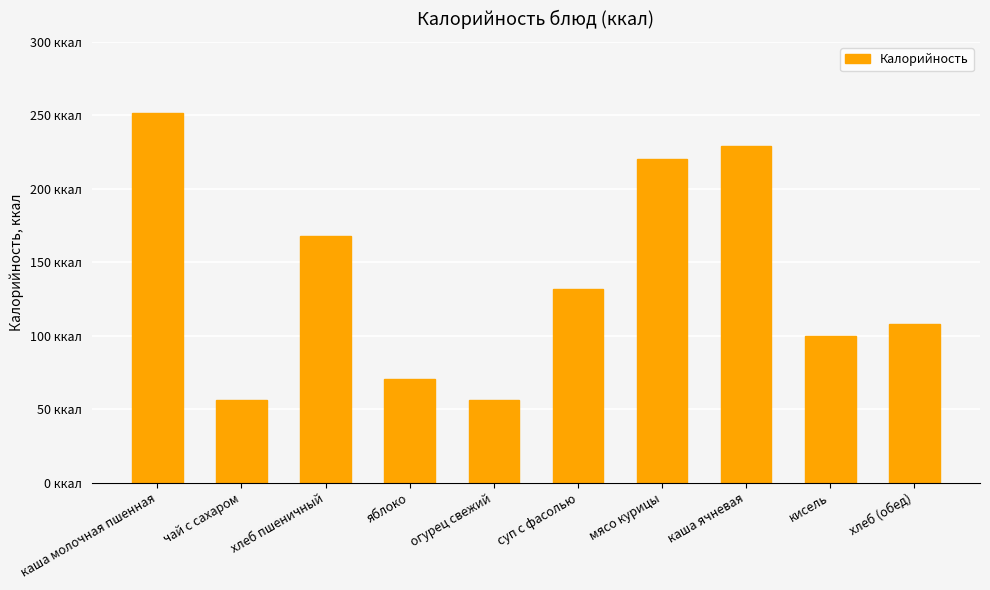

What value does the data have at яблоко?

70.3